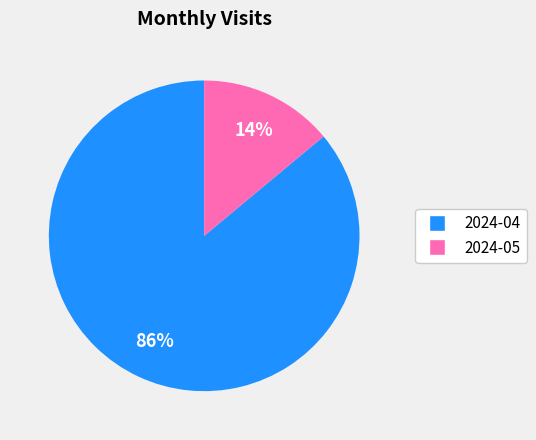

Which category has the biggest portion of the pie?

2024-04